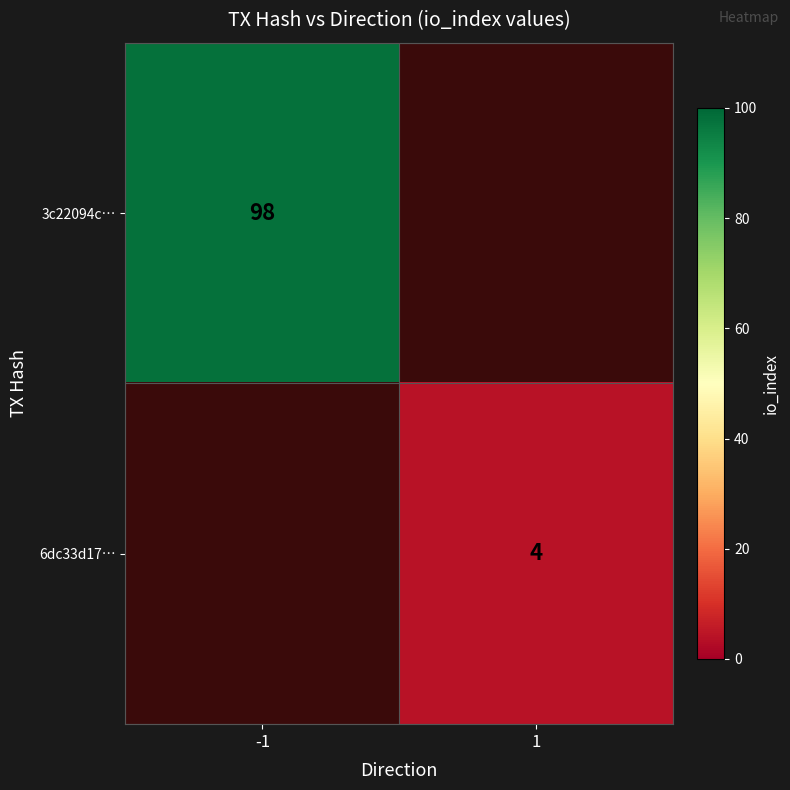

Is the value of 6dc33d17… at 1 greater than the value of 3c22094c… at -1?

No